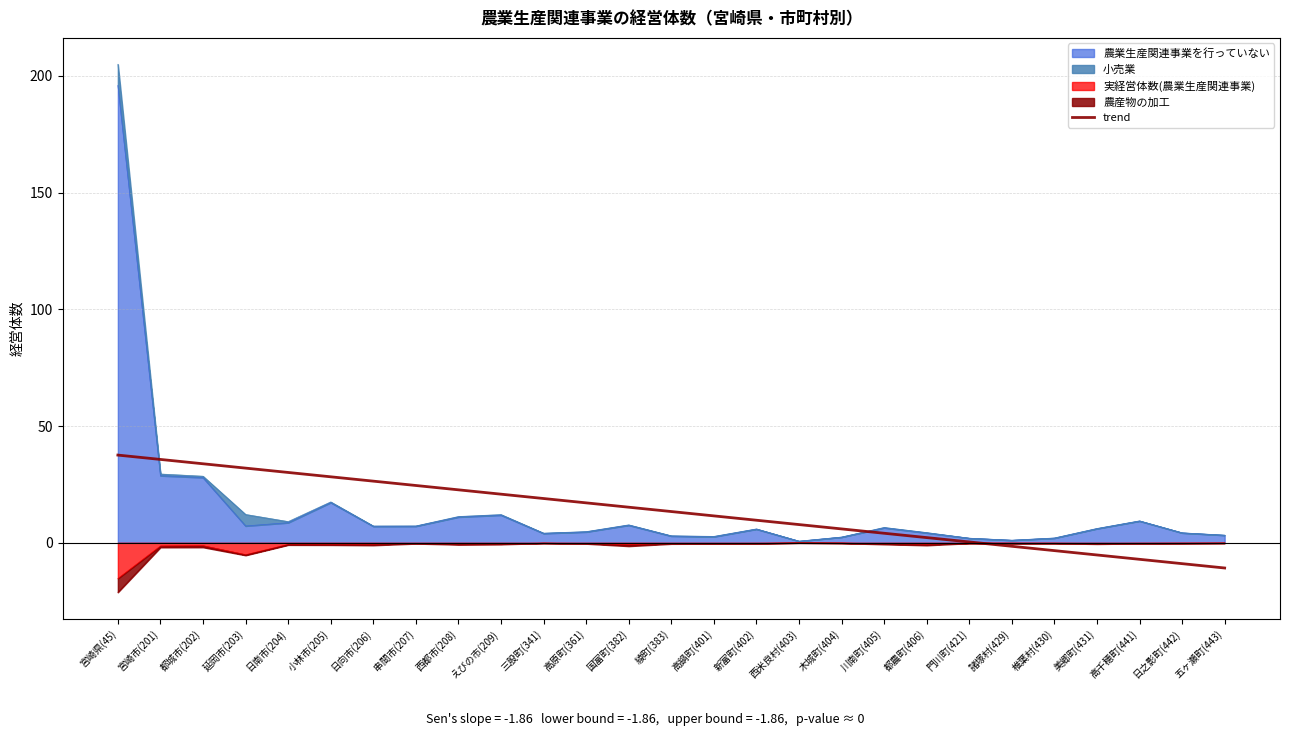

What is the difference between the values at 日之影町(442) and 美郷町(431)?

3.7